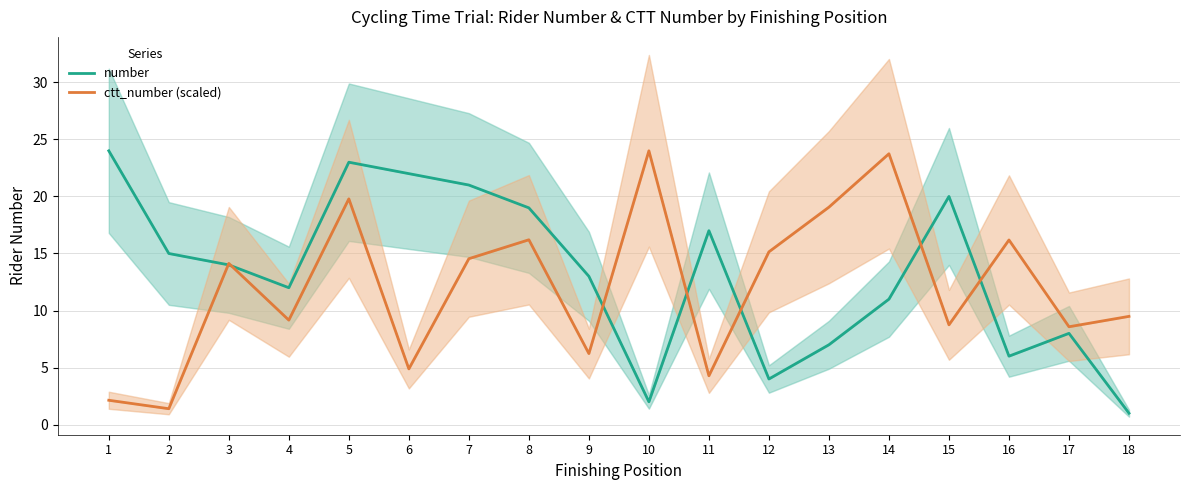

What is the lowest value of the number series?

1.0